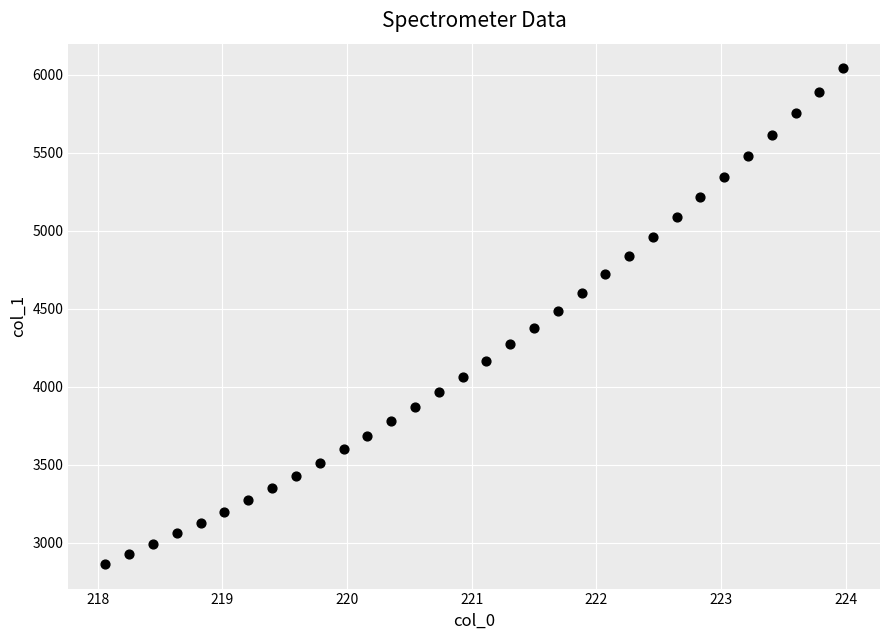

What is the range of X values (max minus min)?

5.9